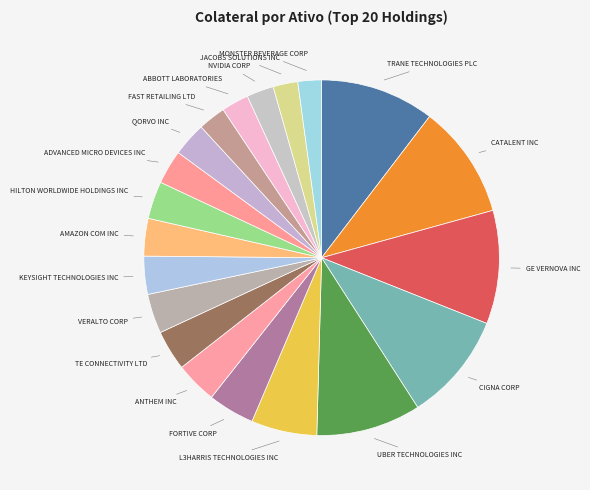

Does any single category account for the majority?

No